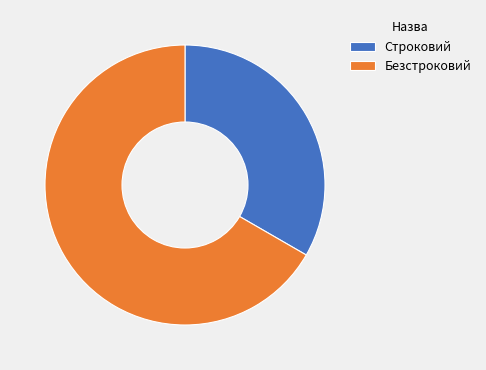

Approximately how many times larger is the value at Строковий compared to Безстроковий?

0.5